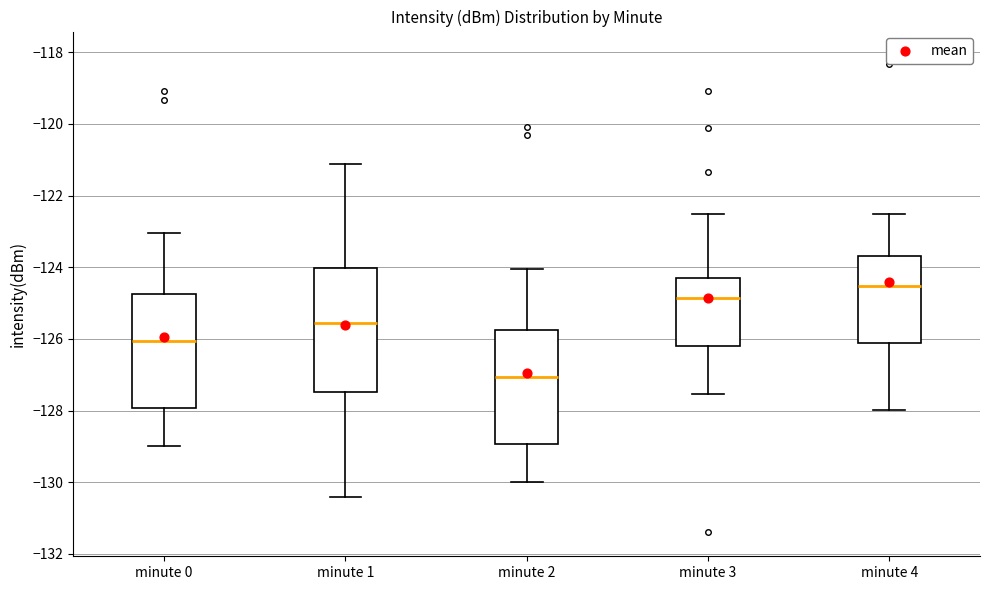

Which box is the tallest, from its lower edge to its upper edge?

minute 1